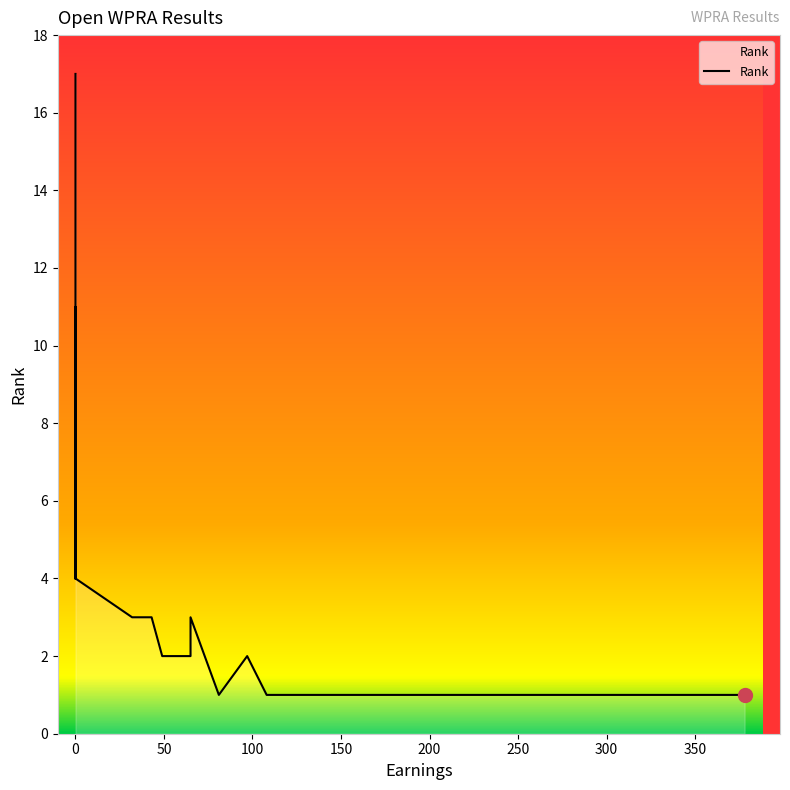

What is the minimum value shown in the chart?

1